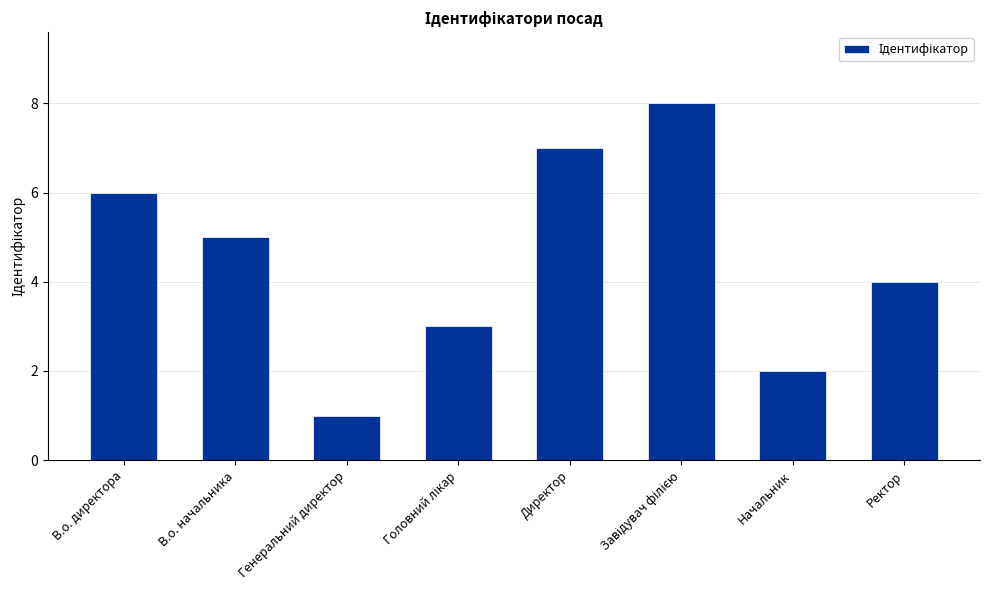

What is the difference between the maximum and minimum values?

7